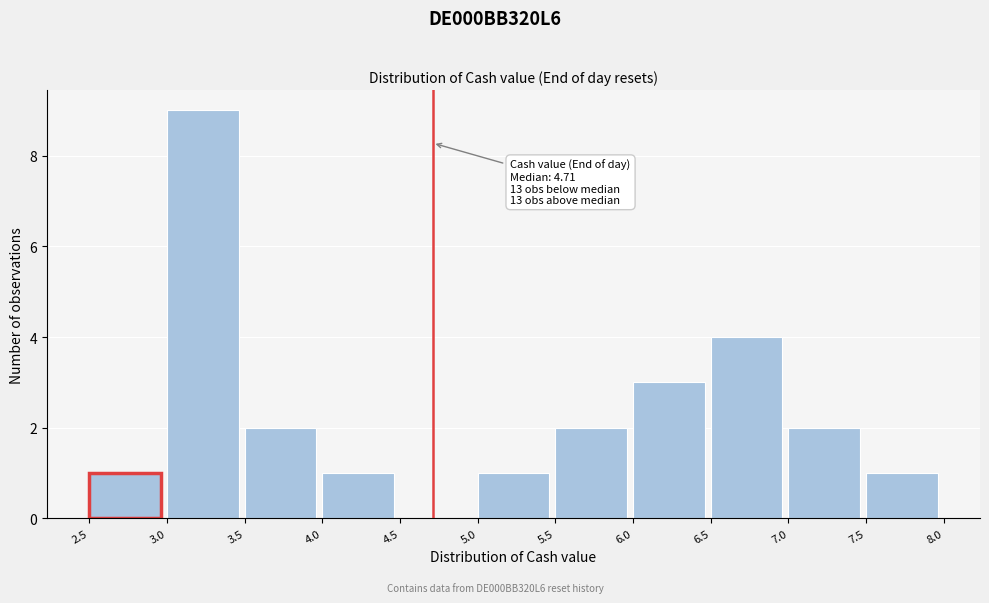

Which range on the x-axis has the tallest bar?

3.0 to 3.5